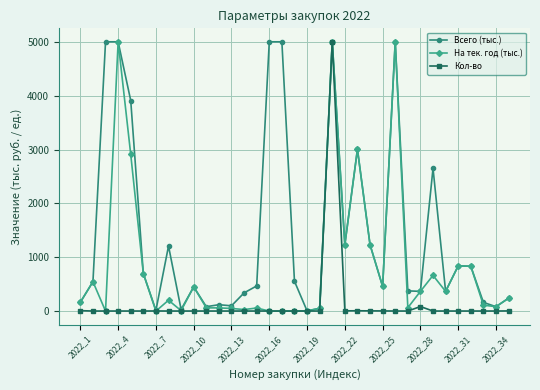

Rank the series by their average value, from highest to lowest.

Всего (тыс.), На тек. год (тыс.), Кол-во